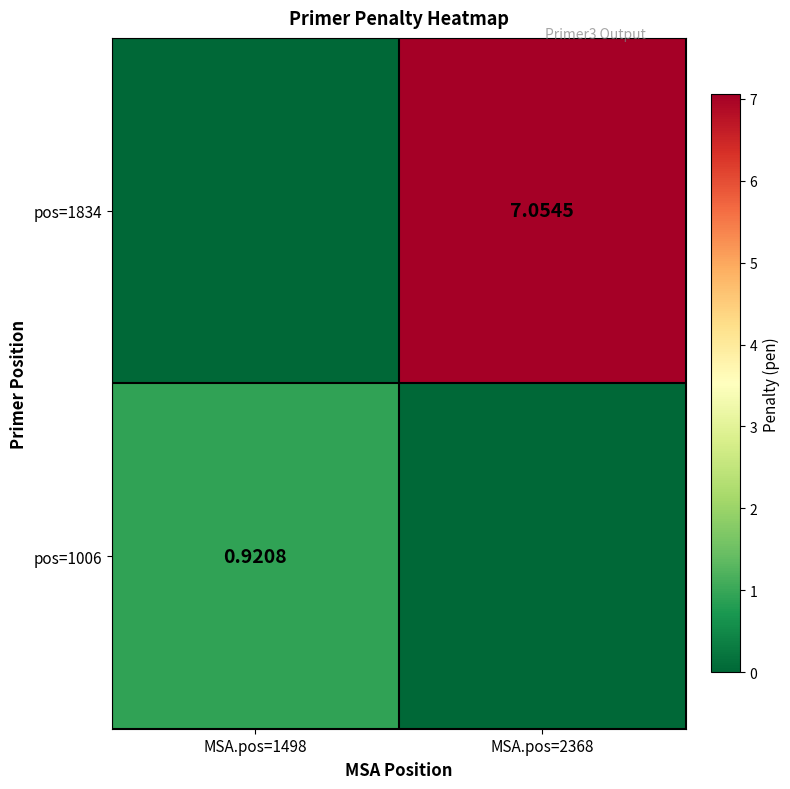

Is it true that pos=1006 equals -0.5 at MSA.pos=2368?

False